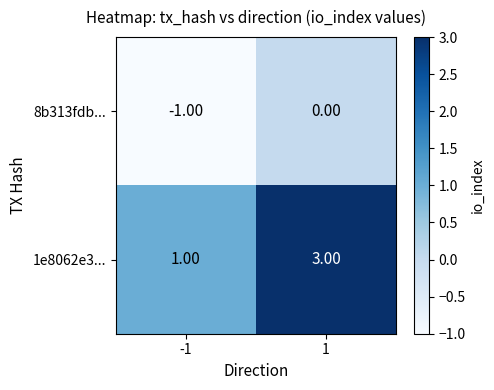

What is the smallest value displayed?

-1